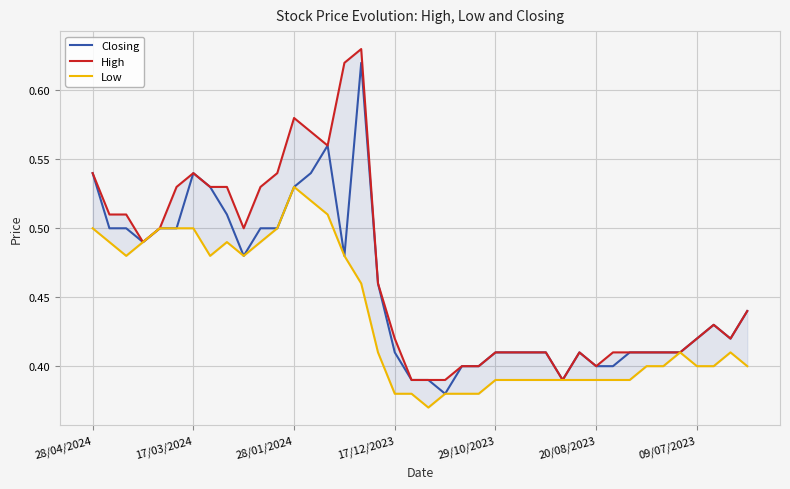

True or false: Low has more than 1 interior local peaks.

True